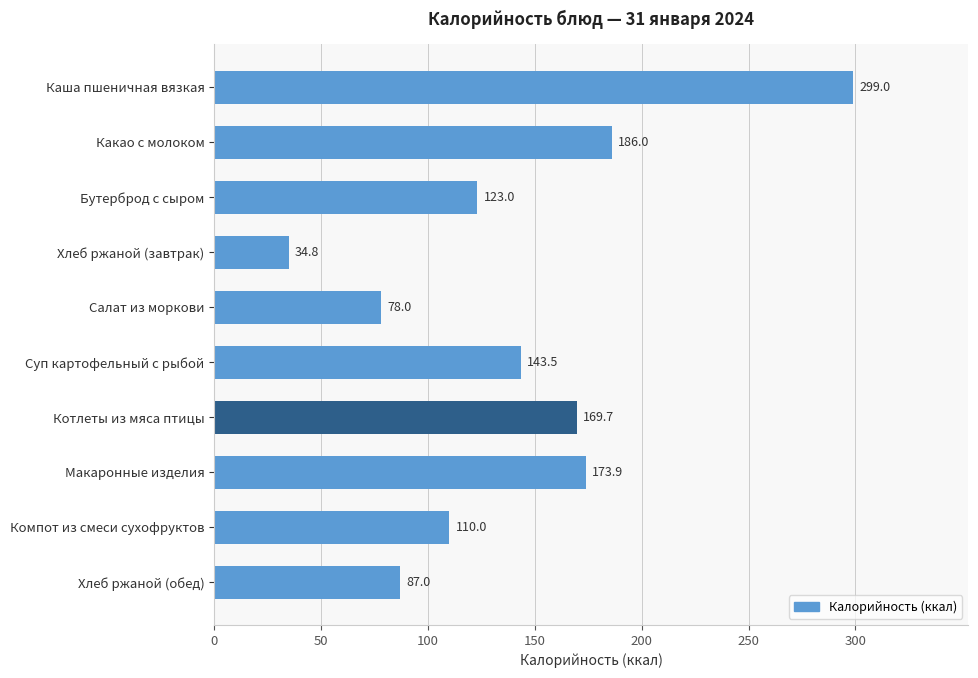

List the labels in order of value, largest first.

Каша пшеничная вязкая, Какао с молоком, Макаронные изделия, Котлеты из мяса птицы, Суп картофельный с рыбой, Бутерброд с сыром, Компот из смеси сухофруктов, Хлеб ржаной (обед), Салат из моркови, Хлеб ржаной (завтрак)